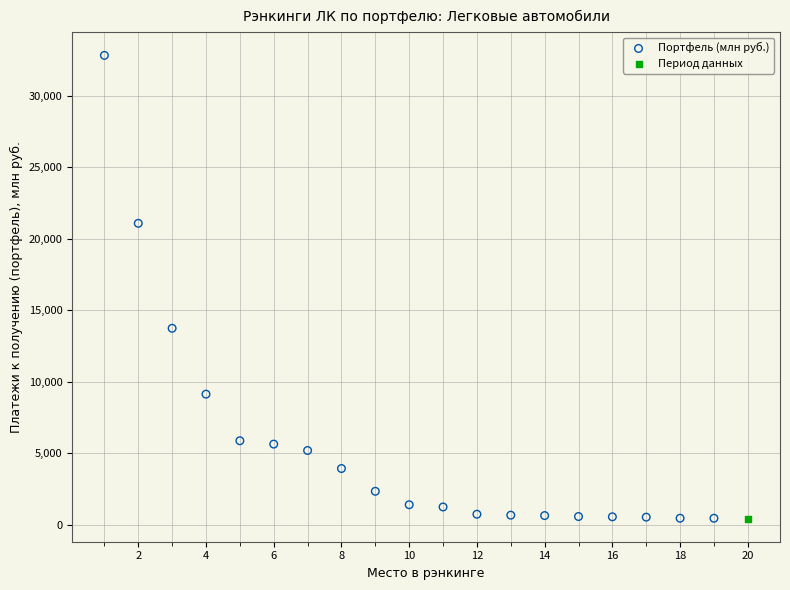

What are all the series names shown in the legend?

Портфель (млн руб.), Период данных